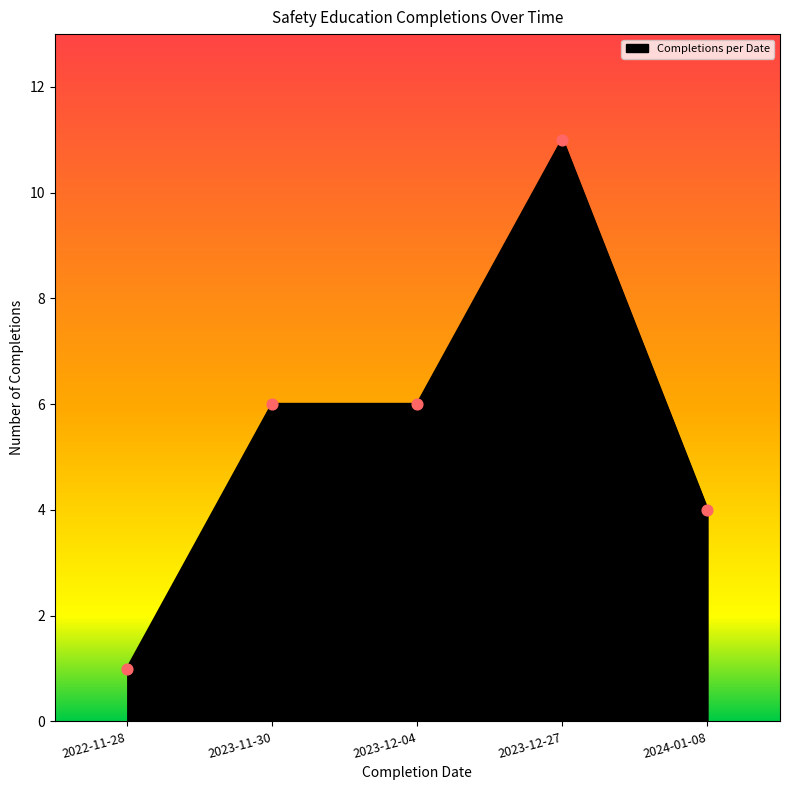

Which has a higher value, 2022-11-28 or 2023-11-30?

2023-11-30